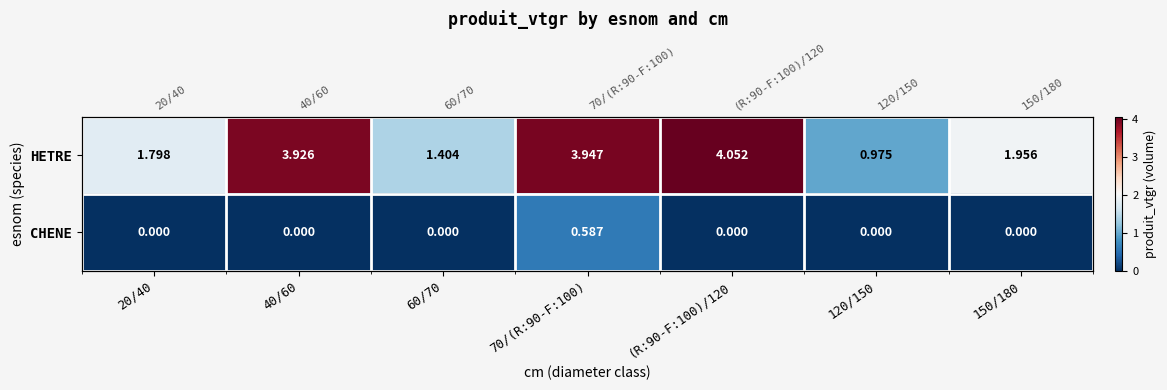

What is the sum of the HETRE values at 40/60 and 20/40?

5.7